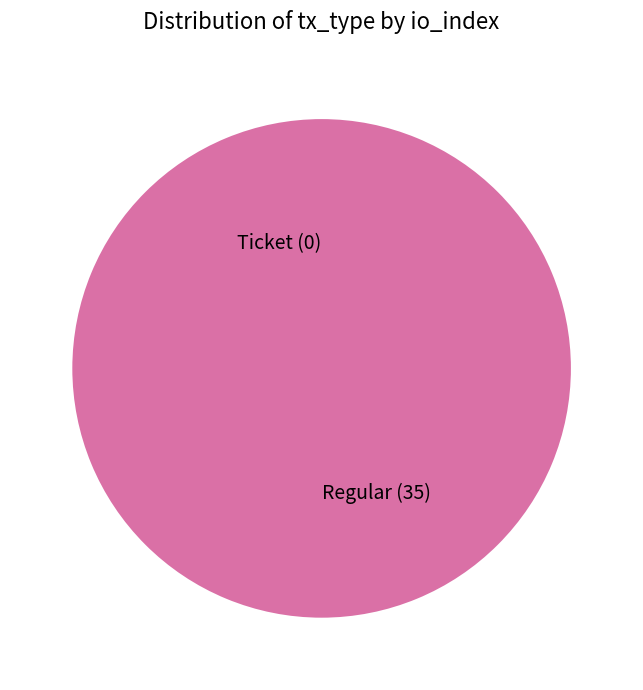

Is Regular the majority of the pie?

Yes